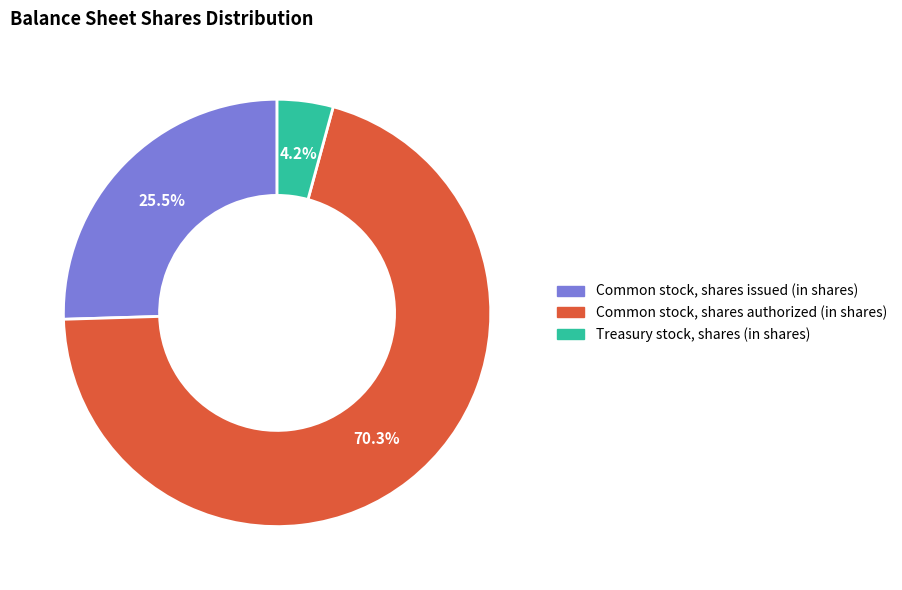

How many slices are in this pie chart?

3